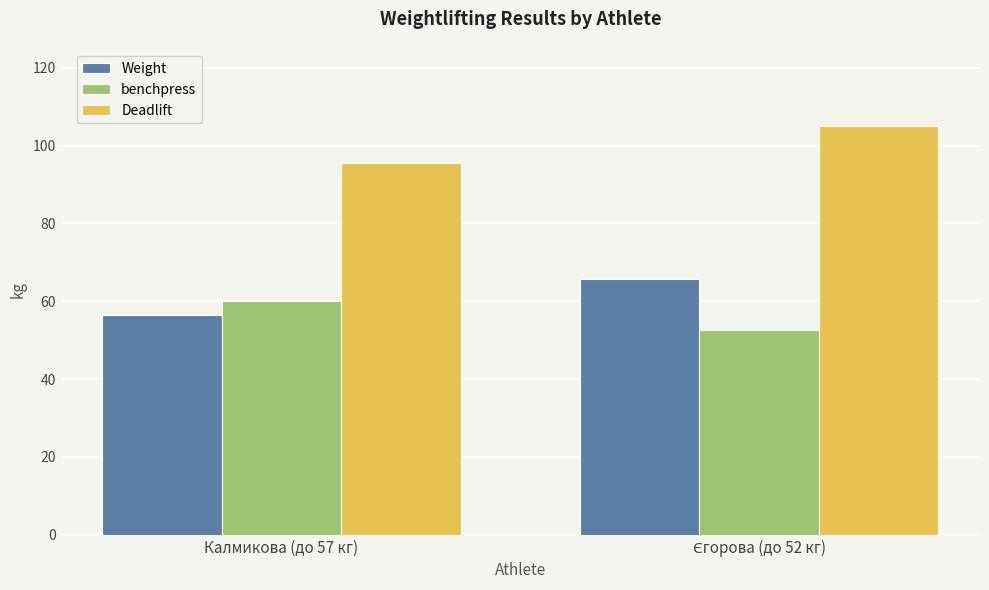

How many series are shown in this chart?

3